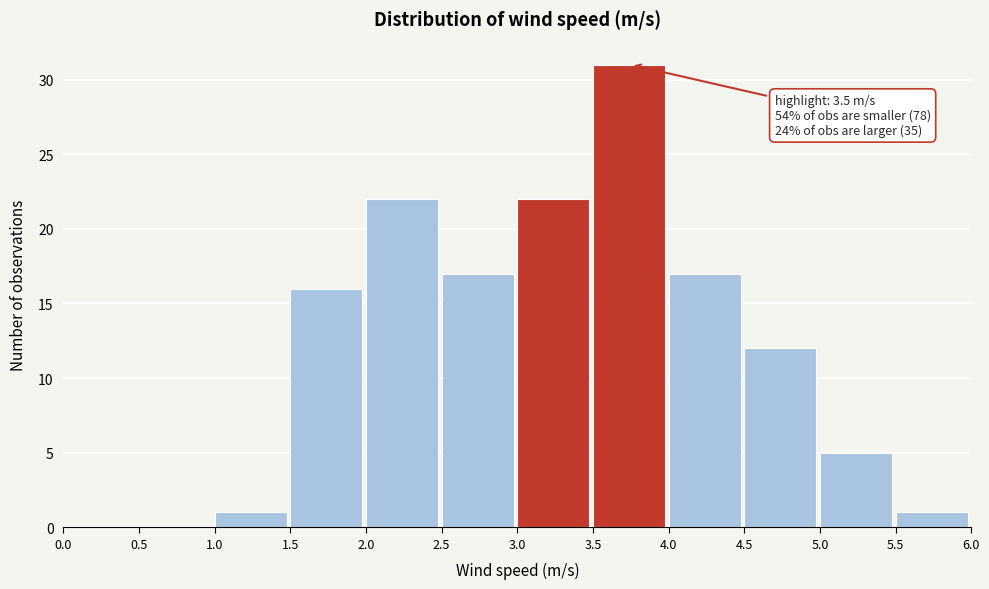

Over which range of the x-axis is the bar tallest?

3.5 to 4.0